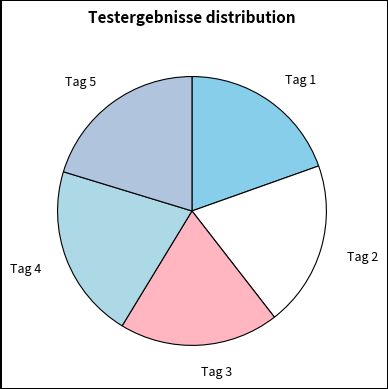

True or false: Tag 1 accounts for 11% of the total.

False